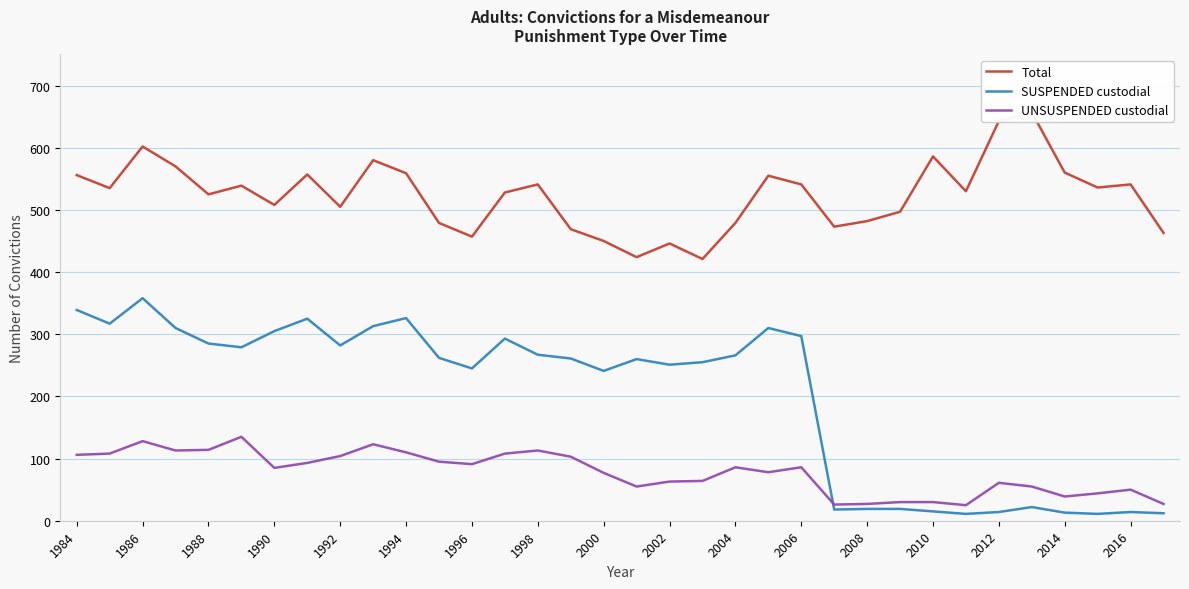

At how many categories does at least one series exceed 184?

34